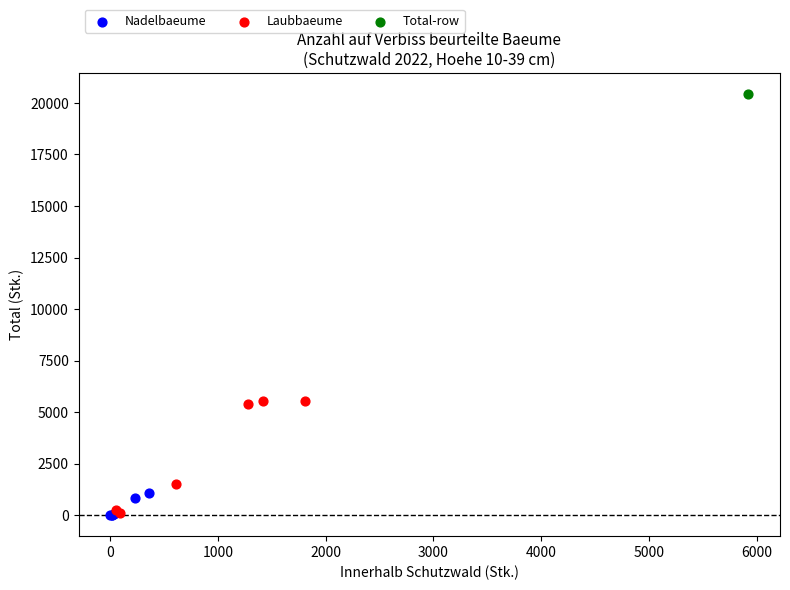

What are all the series names shown in the legend?

Nadelbaeume, Laubbaeume, Total-row